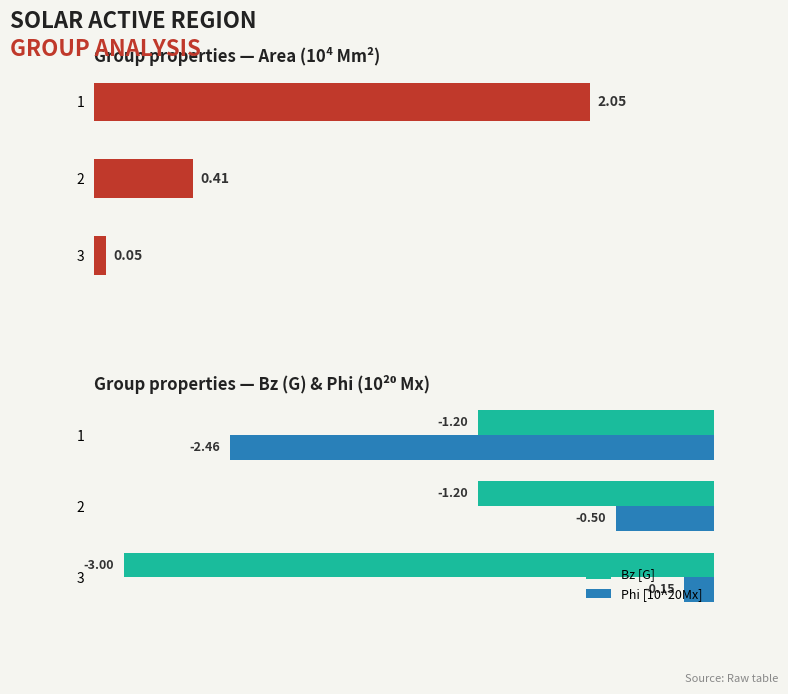

What is the minimum value for Area [10^4Mm2]?

0.1